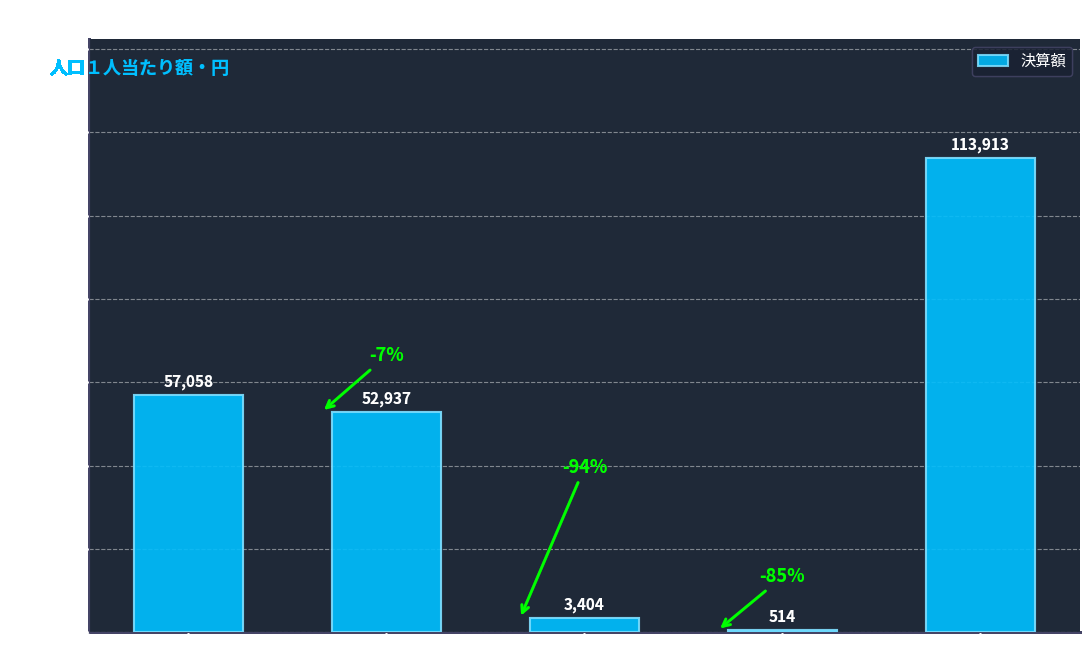

Reading right to left, what are all the values shown in this chart?

合計=113913	その他=514	県営事業負担金=3404	単独事業=52937	補助事業=57058